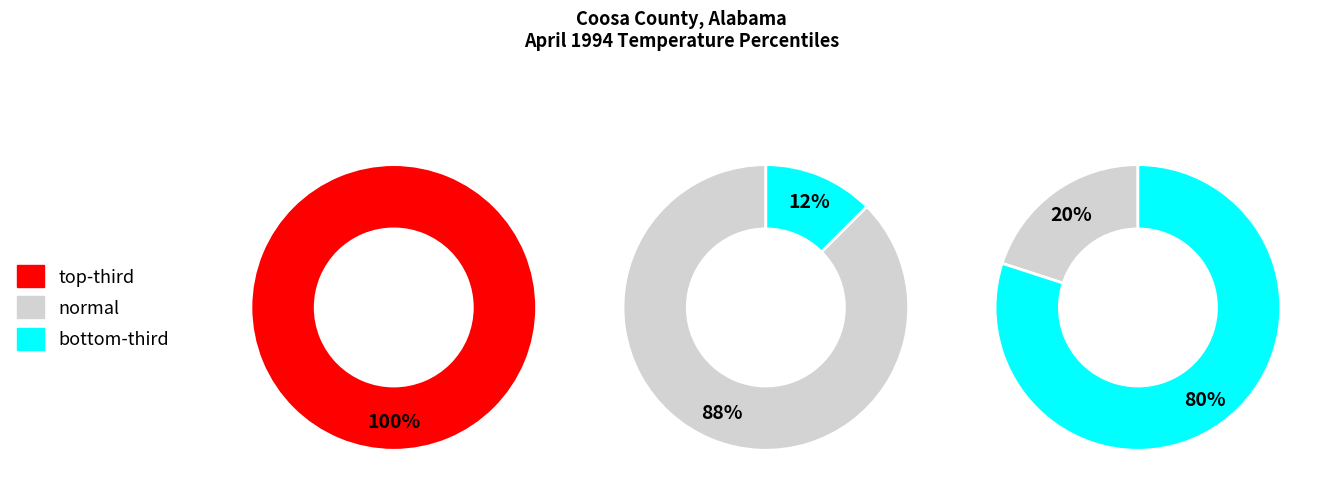

How many slices are in this pie chart?

3